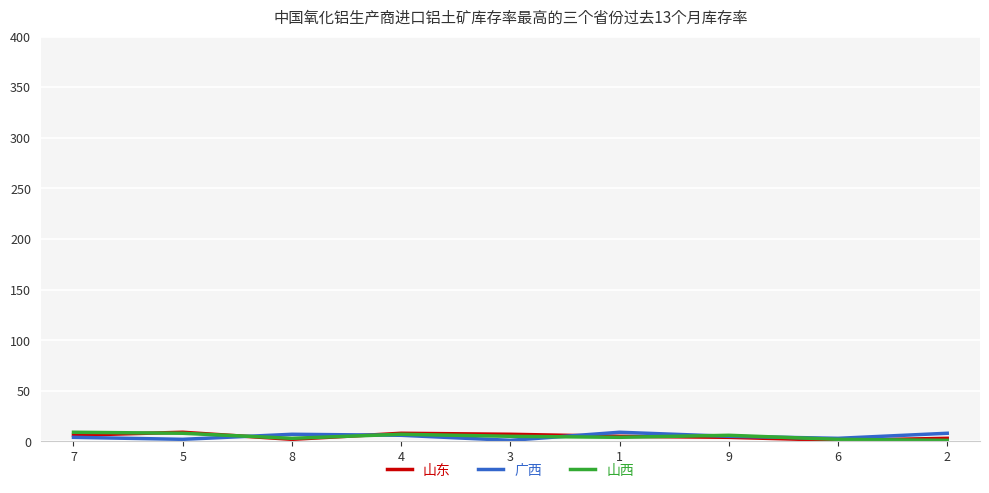

At how many categories does at least one series exceed 6?

7